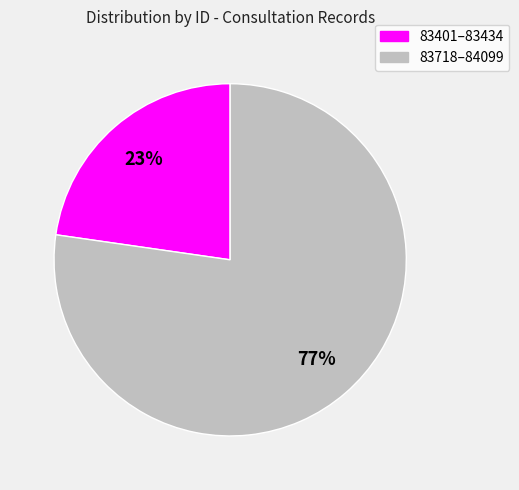

To the nearest percent, what is the average slice percentage?

50%